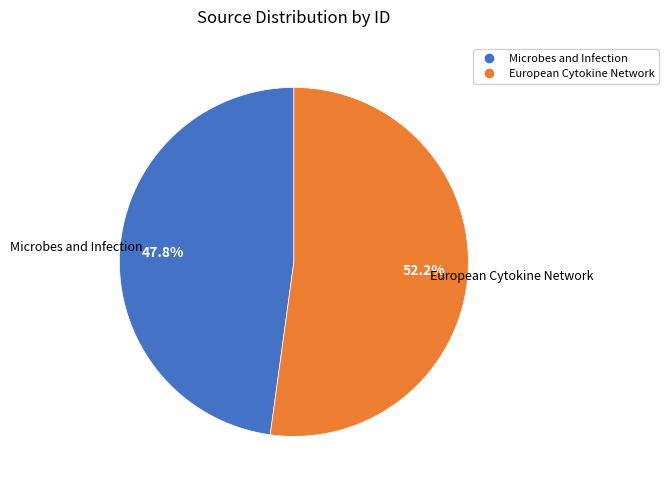

Which slice represents more than half of the pie?

European Cytokine Network